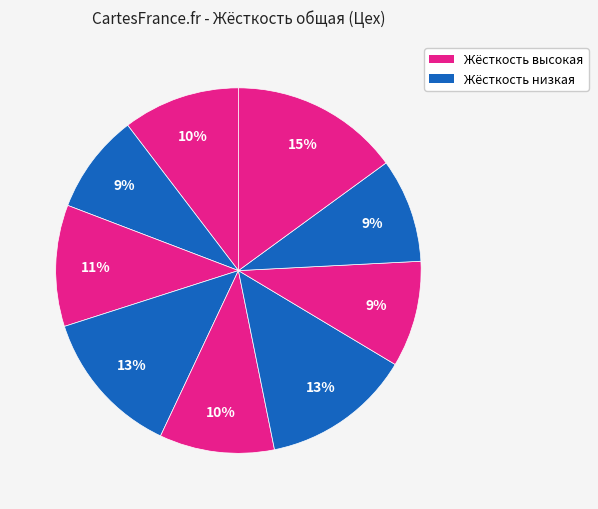

How many slices are in this pie chart?

9